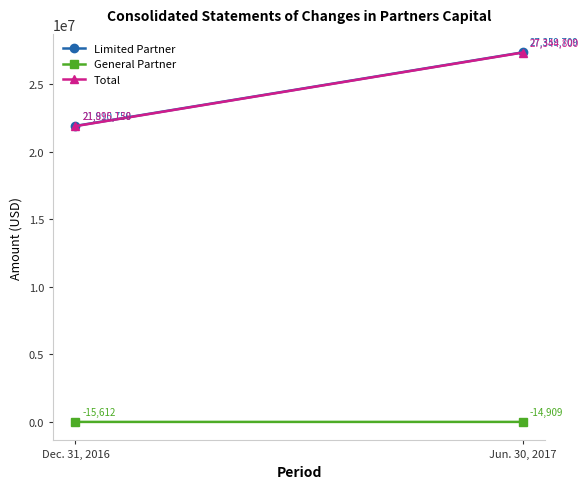

Count the number of data series in this chart.

3